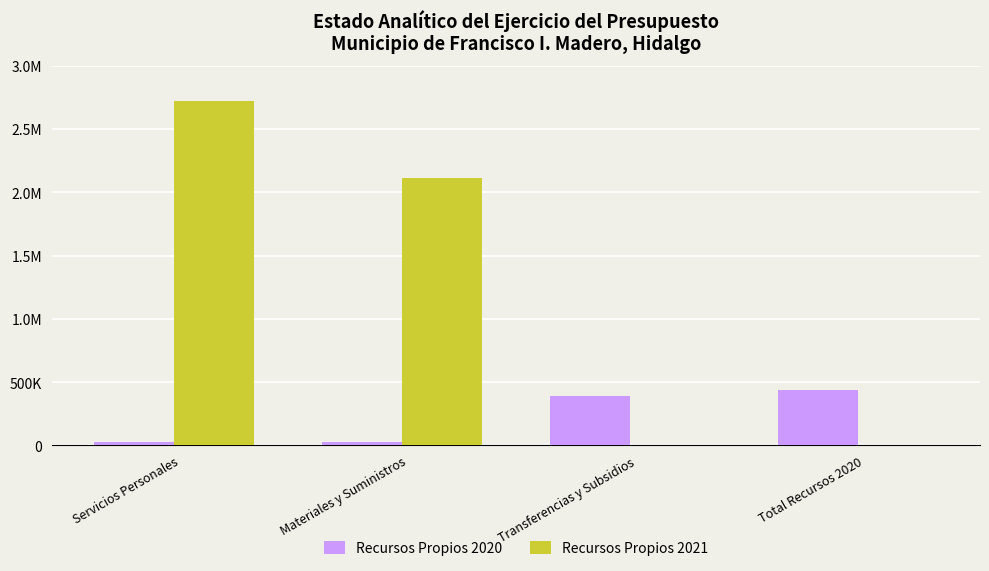

Reading right to left, extract all data points from this chart.

Recursos Propios 2020: 439871.2	391497.5	25000.0	23373.6
Recursos Propios 2021: 0.0	0.0	2110491.9	2719514.9